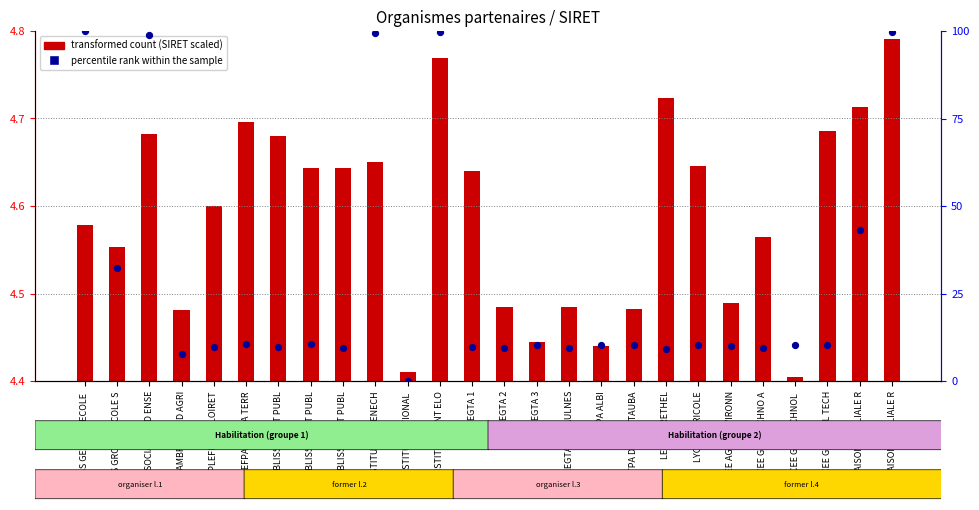

What is the total value across all series at CHAMBRE DEP D AGRI?

7.7